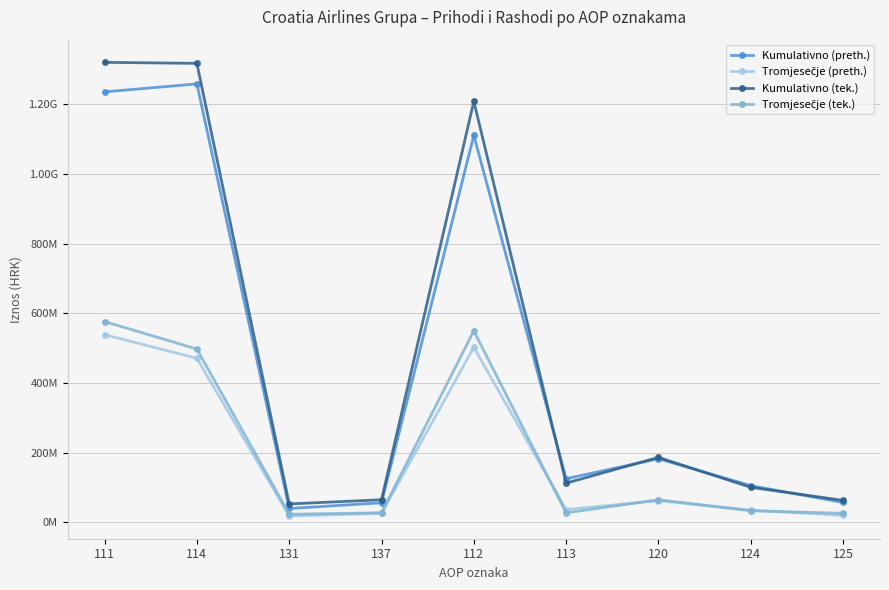

What is the highest value of the Kumulativno (tek.) series?

1320135998